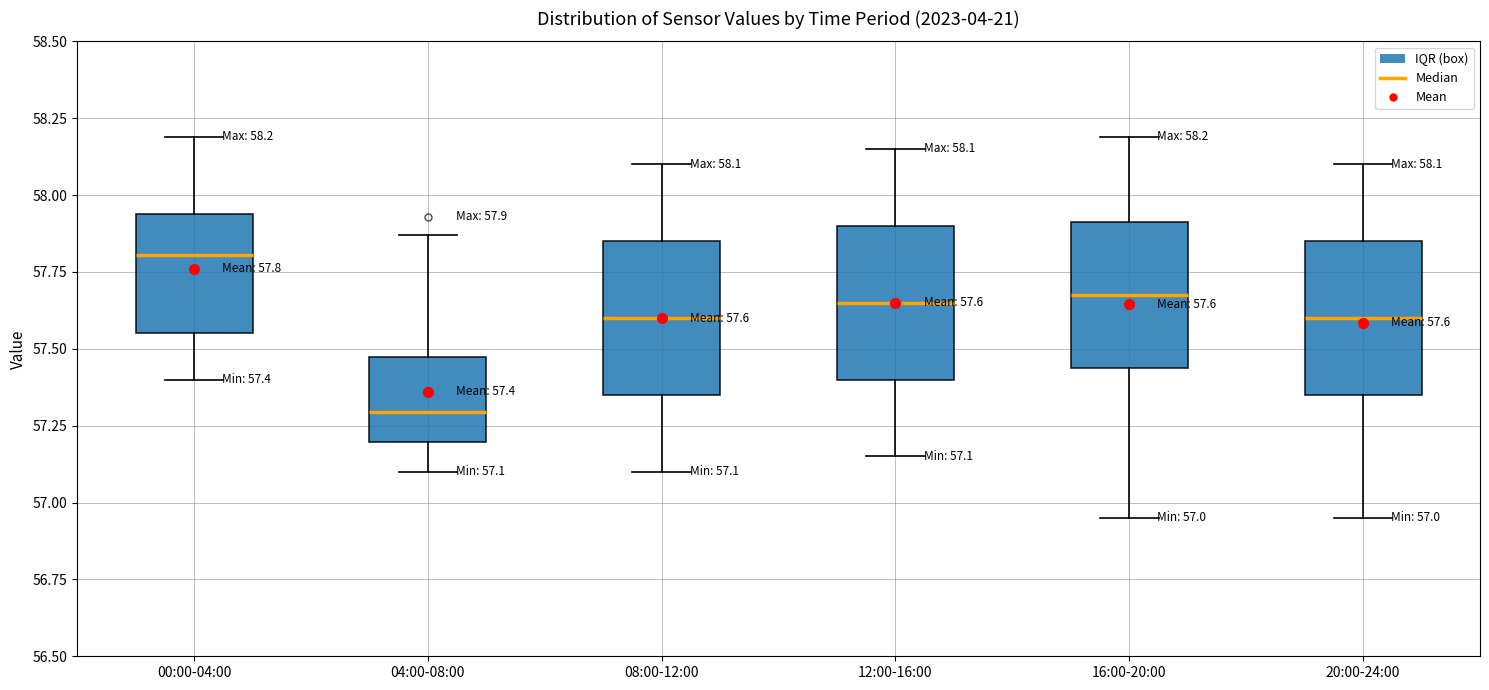

Which box's median line is the lowest?

04:00-08:00